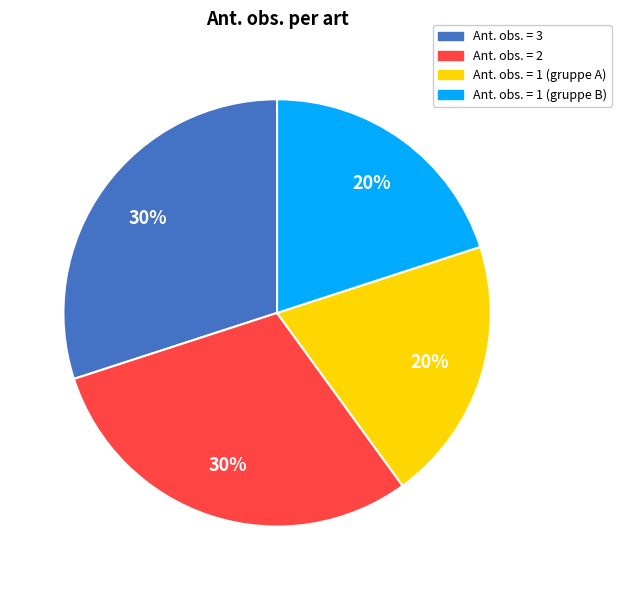

The Ant. obs. = 1 (gruppe A) slice represents 14% of the pie. True or false?

False